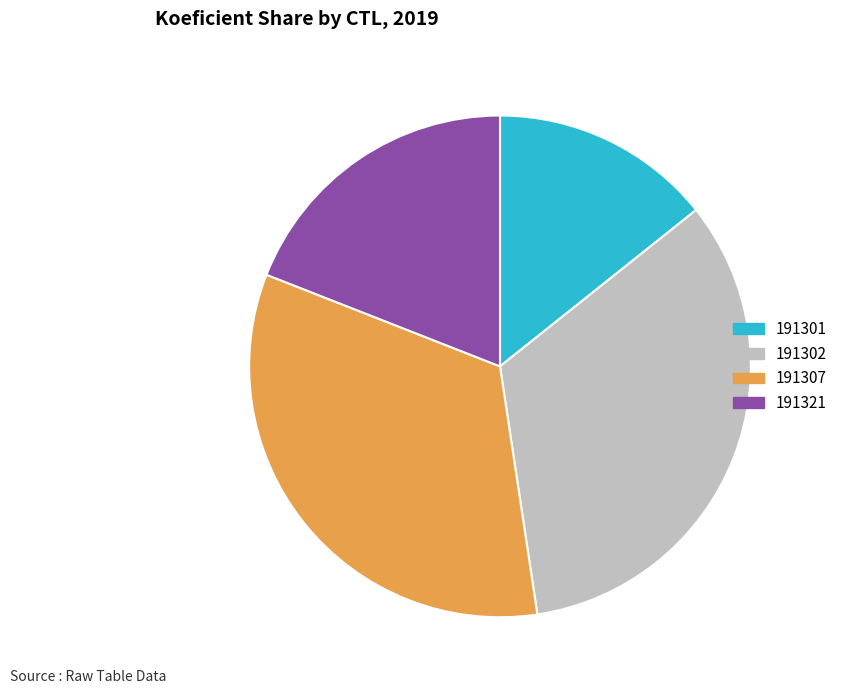

Which slice is the smallest?

191301